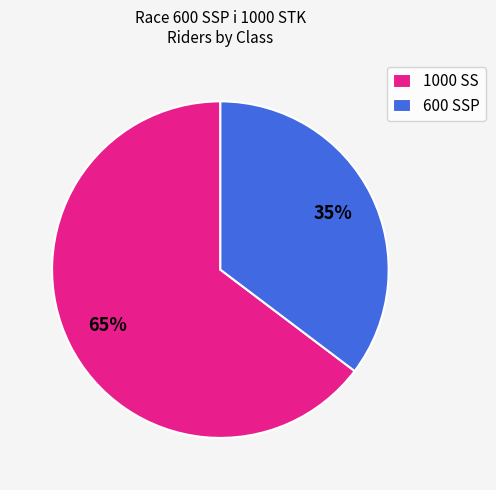

Is there any slice that represents more than half of the pie?

Yes